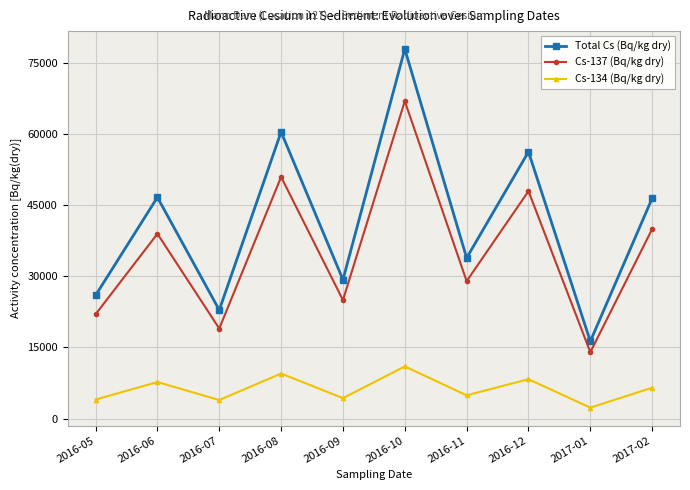

How many categories are shown in the chart?

10